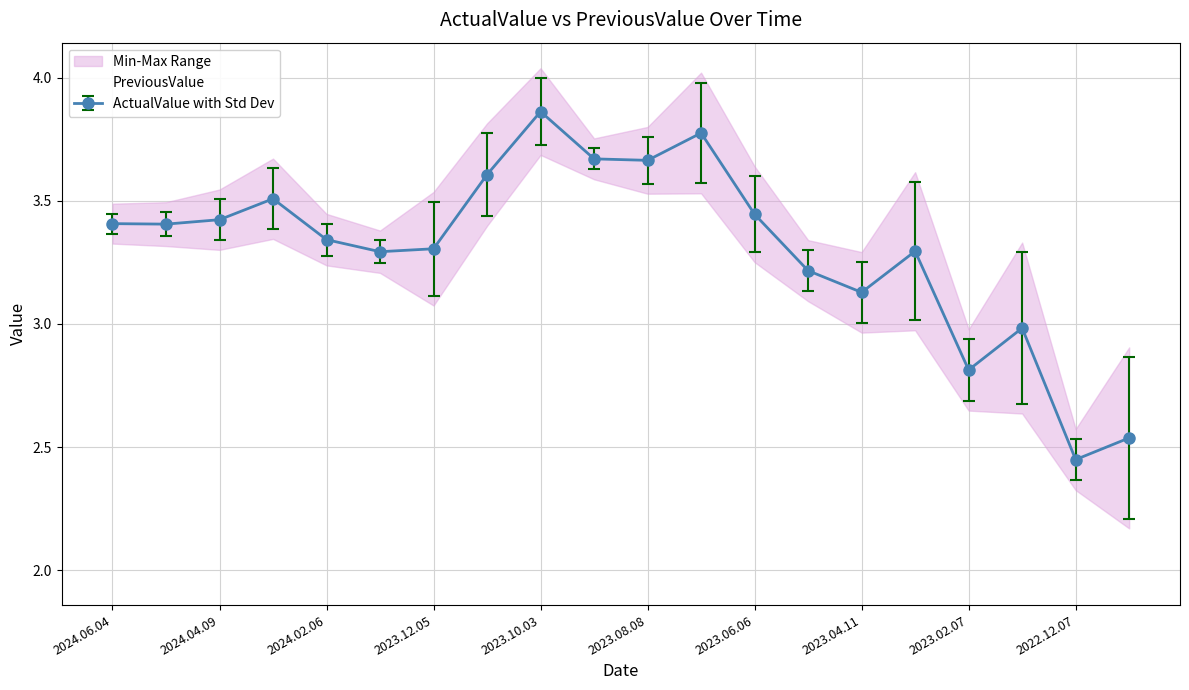

How many points are higher than both their immediate neighbors (excluding endpoints)?

6